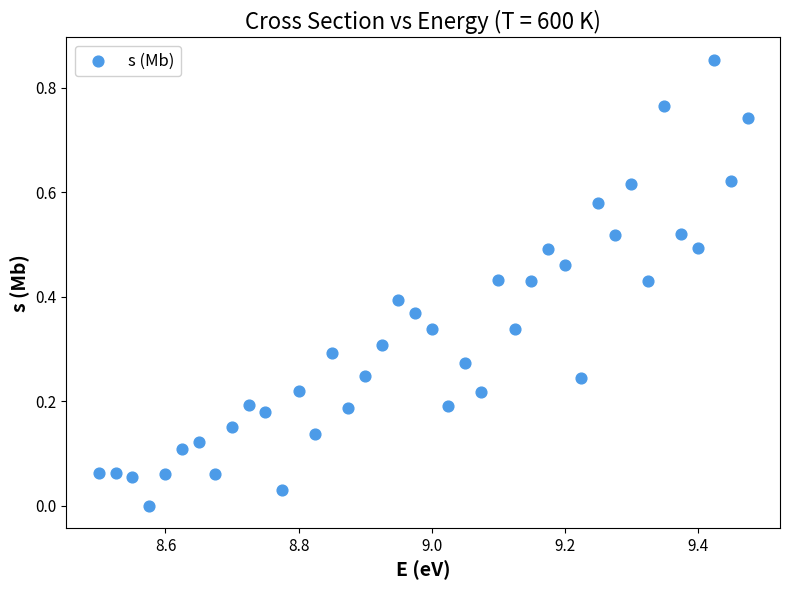

What is the range of X values (max minus min)?

1.0